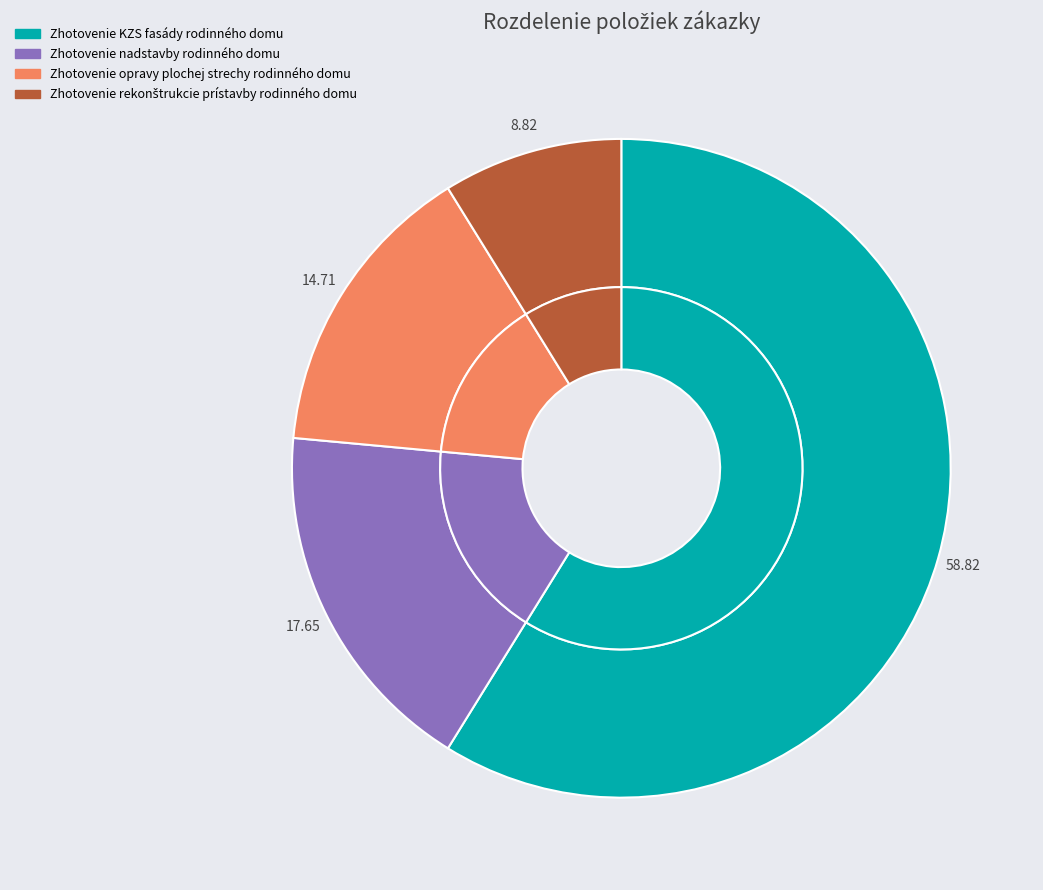

Which has a higher value, Zhotovenie rekonštrukcie prístavby rodinného domu or Zhotovenie KZS fasády rodinného domu?

Zhotovenie KZS fasády rodinného domu